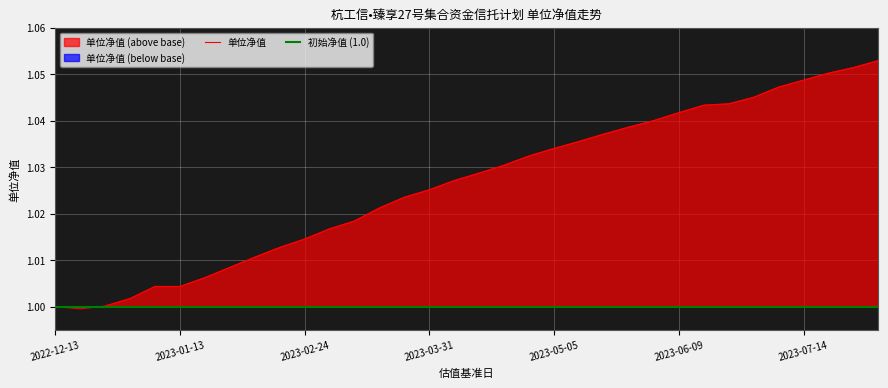

Between 2023-07-28 and 2023-07-07, which is larger?

2023-07-28